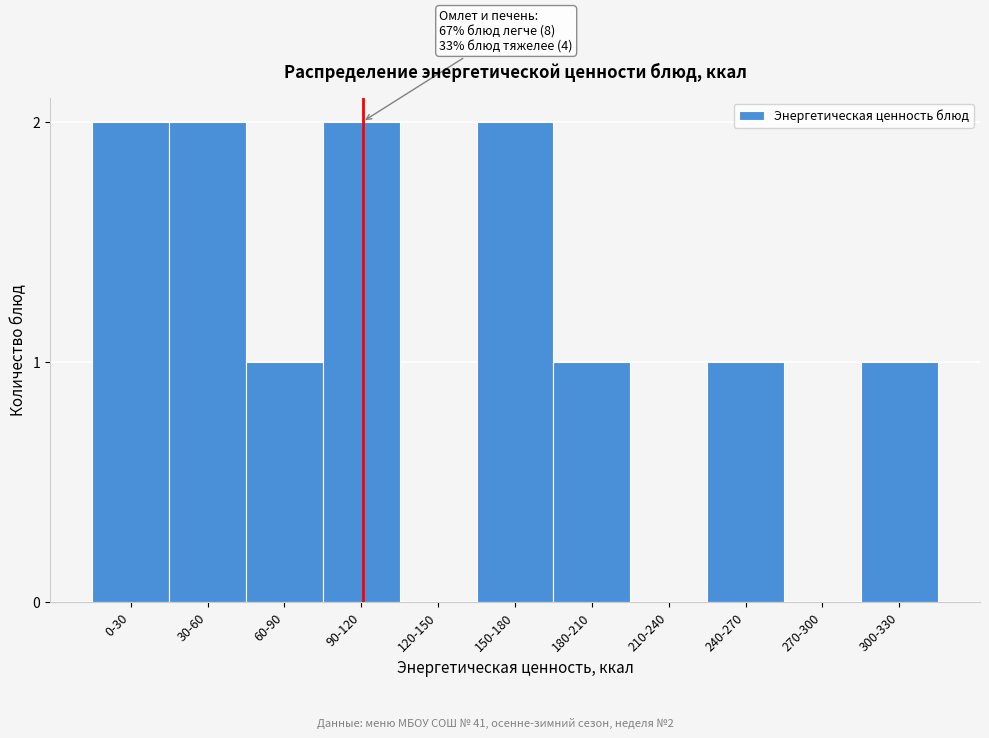

Reading left to right, what are all the values shown in this chart?

0-30=2	30-60=2	60-90=1	90-120=2	120-150=0	150-180=2	180-210=1	210-240=0	240-270=1	270-300=0	300-330=1